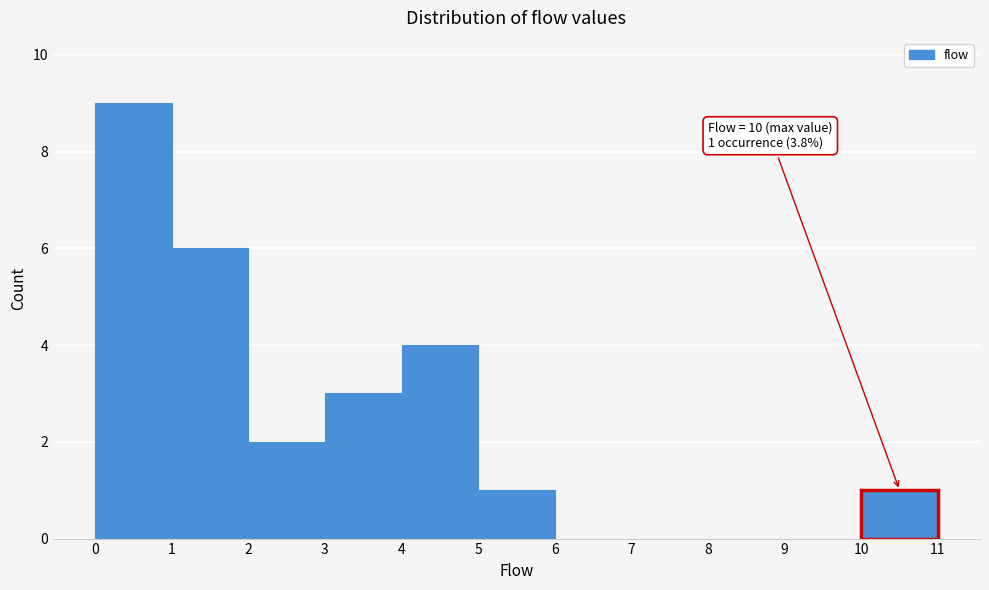

Which range on the x-axis has the tallest bar?

0 to 1